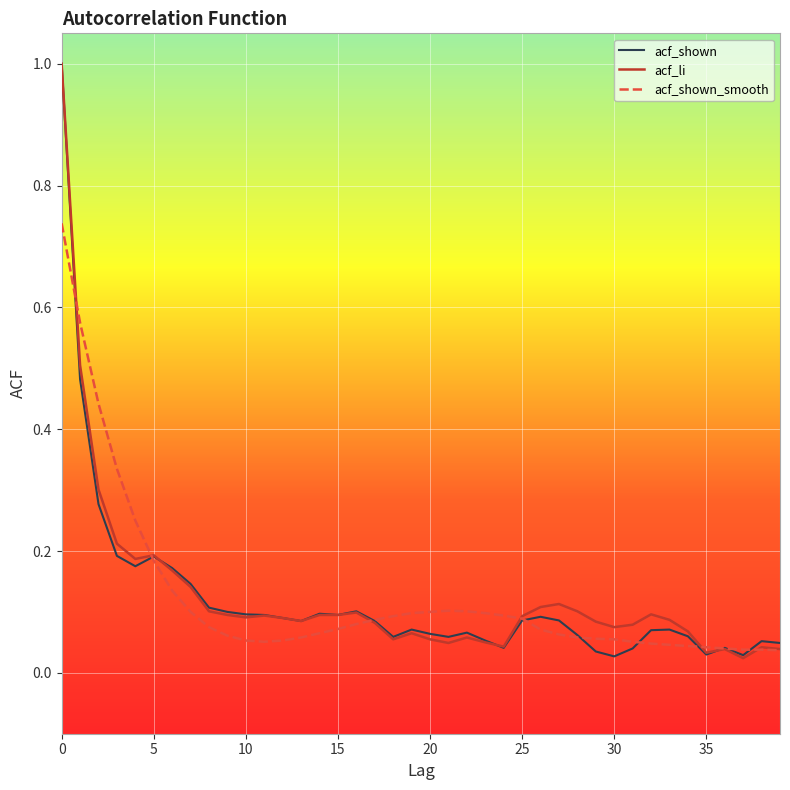

How many categories are shown in the chart?

40